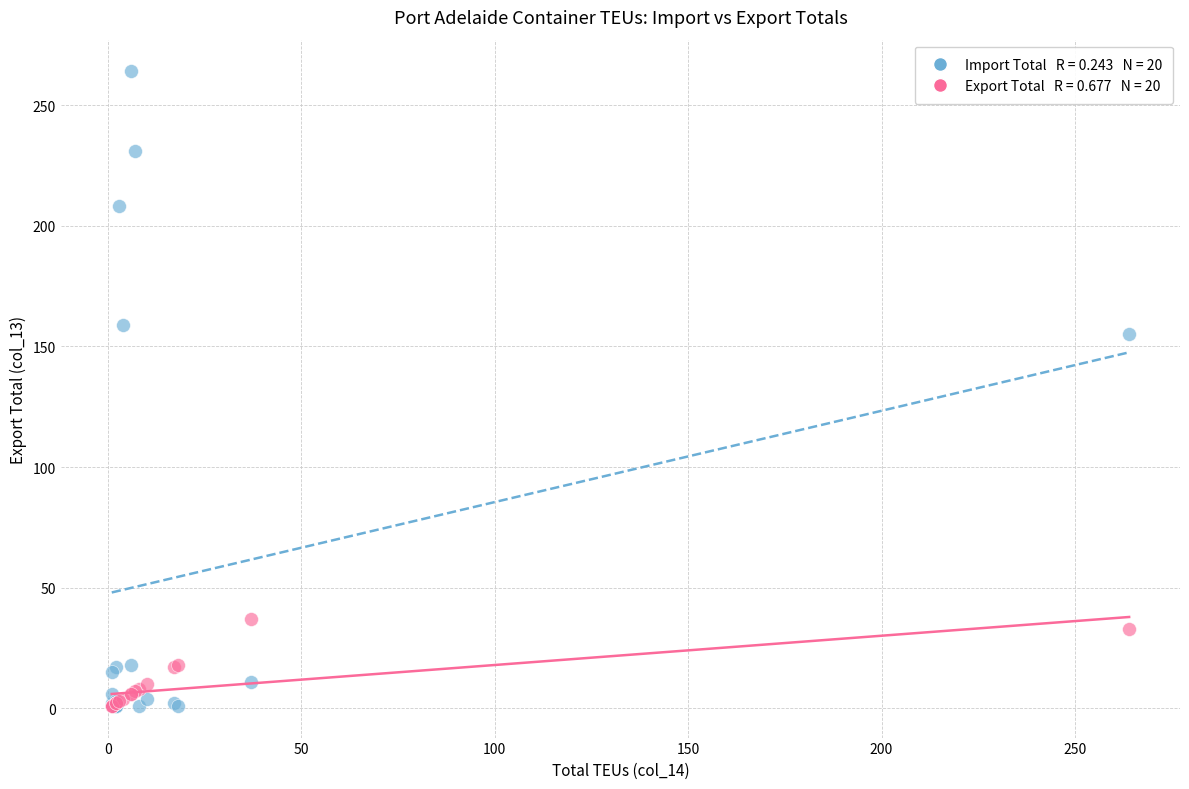

Across all series, what Y value is closest to 132?

155